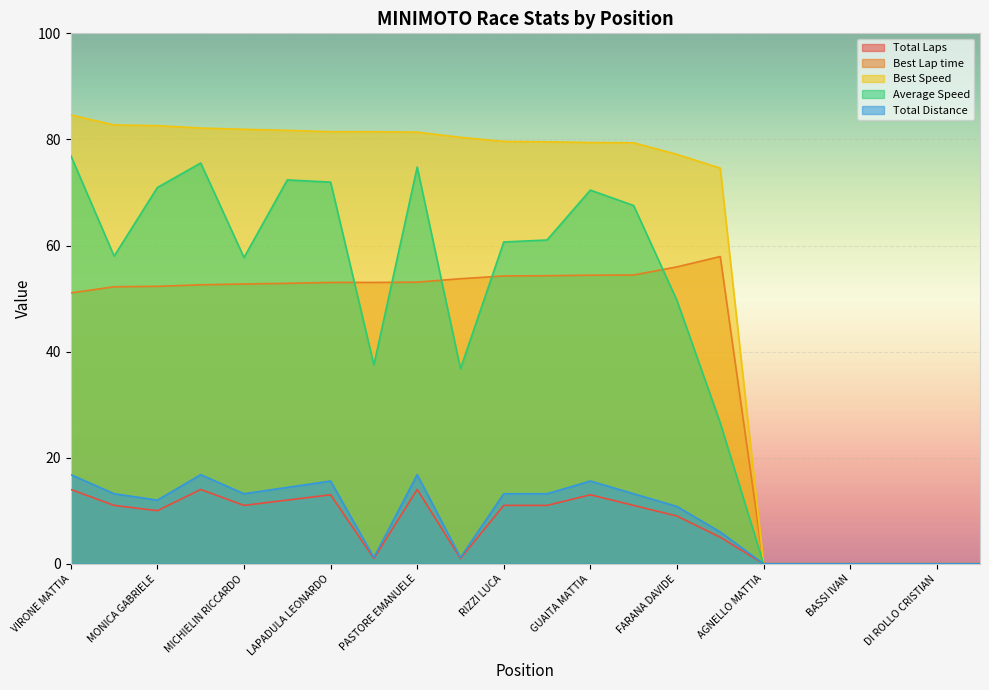

True or false: Total Distance and Best Speed intersect in this chart.

False